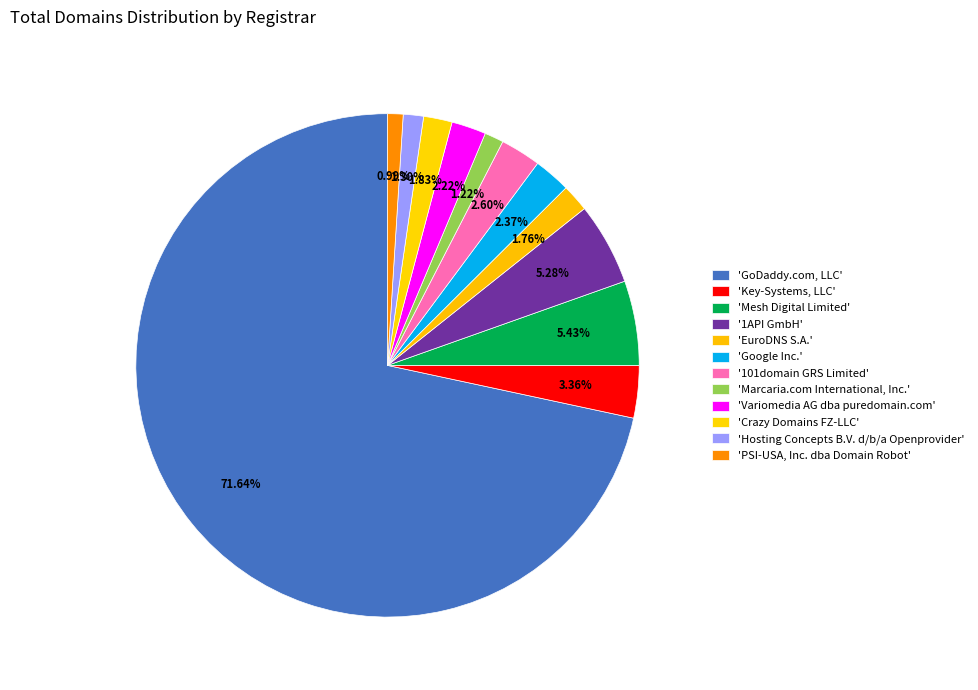

How many segments does this pie chart have?

12